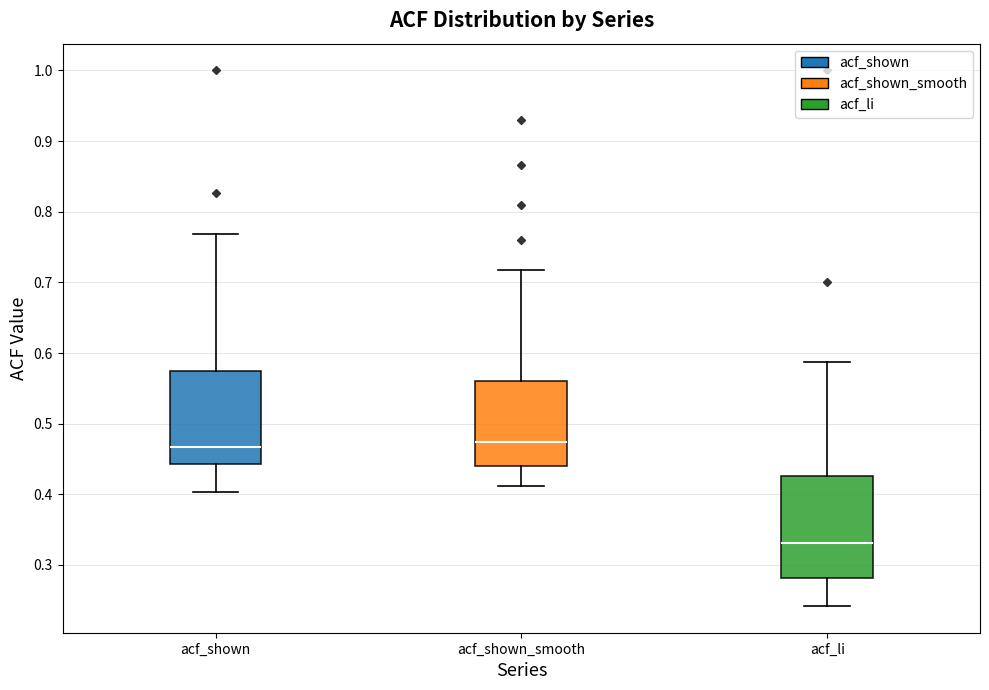

Where does the median line of the box for acf_li sit on the y-axis? The values are not printed on the chart, so give them approximately, as read against the axis.

0.33